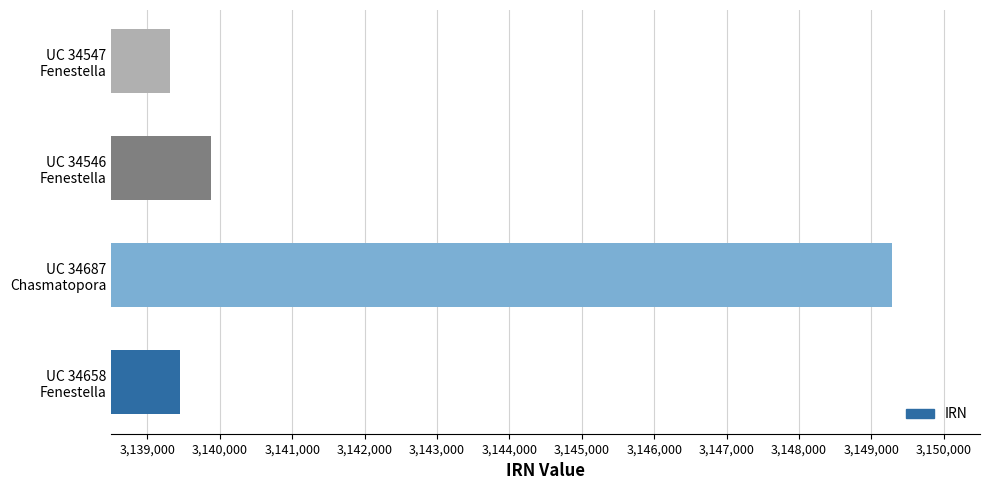

How many values are below 3139884?

2